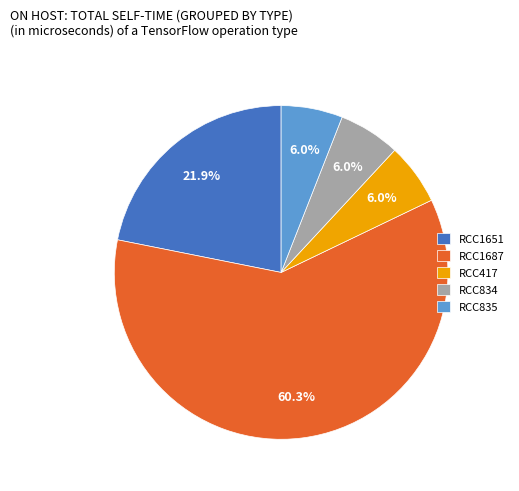

The RCC1687 slice represents 60% of the pie. True or false?

True